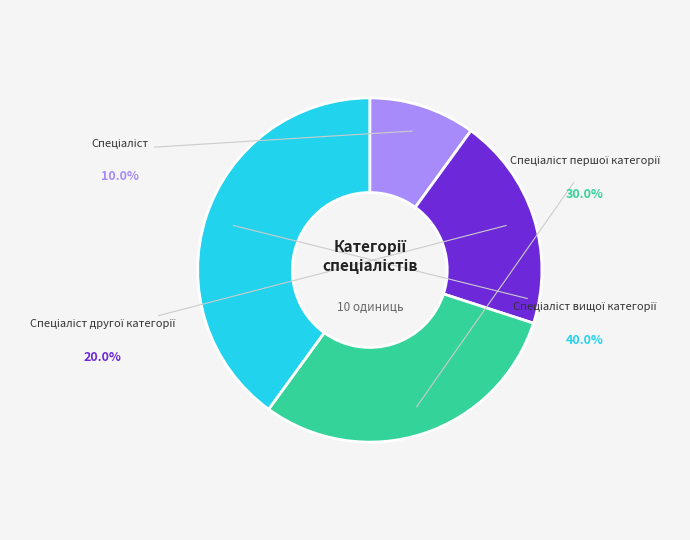

Which category has the smallest portion of the pie?

Спеціаліст